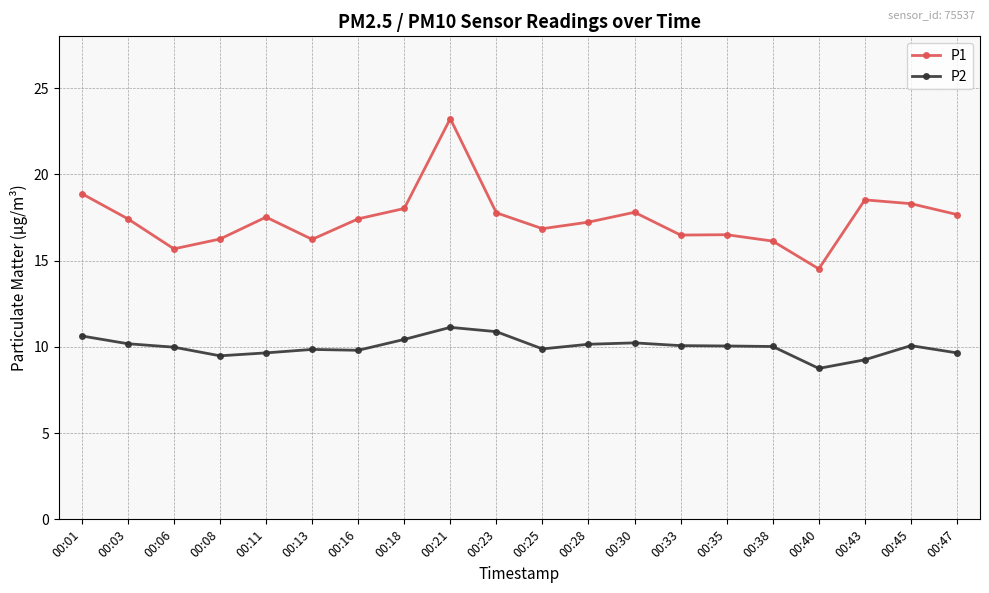

What is the total value across all series at 00:40?

23.3